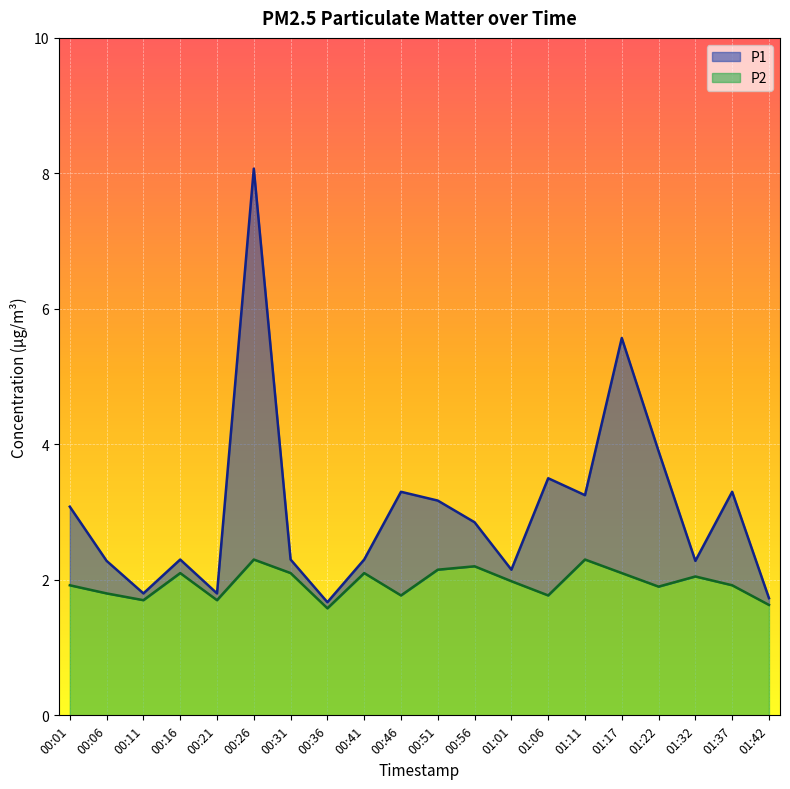

True or false: P2 and P1 intersect in this chart.

False